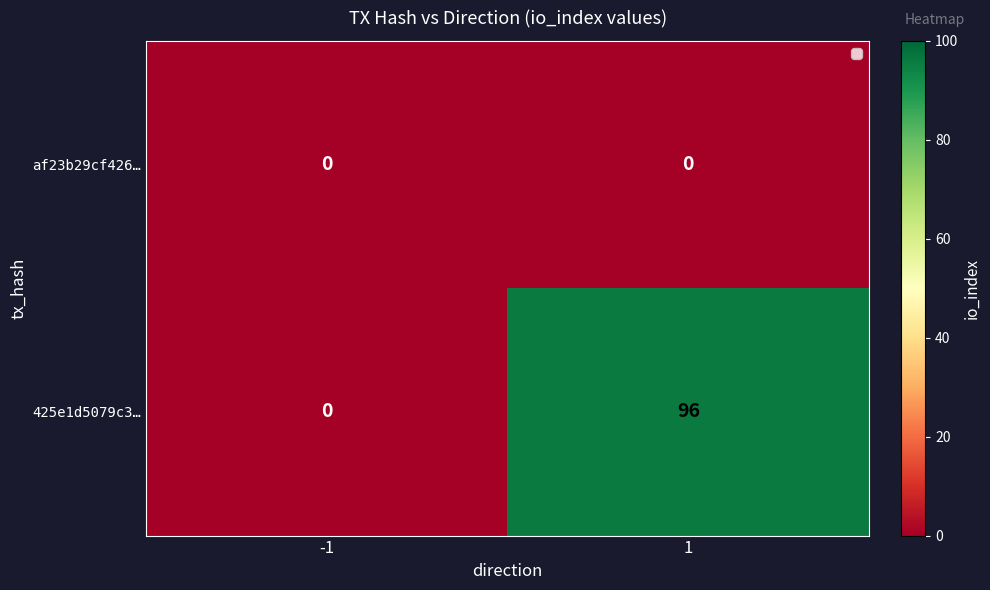

True or false: af23b29cf426… has a value of 0 at 1.

True